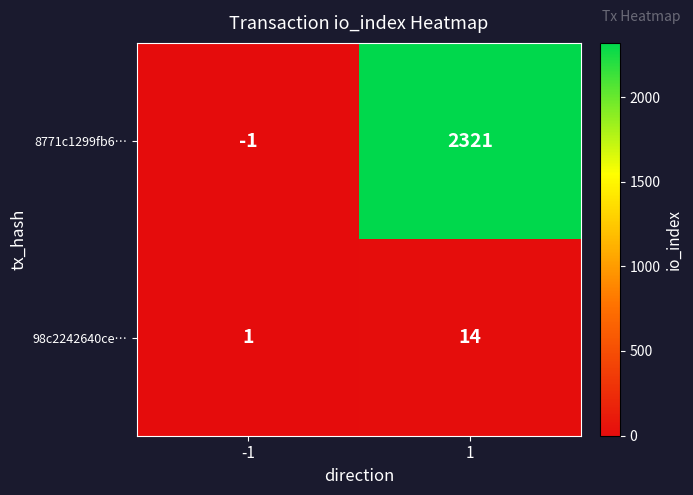

Reading right to left, what are all the values shown in this chart?

8771c1299fb6…: 1=2321	-1=-1
98c2242640ce…: 1=14	-1=1